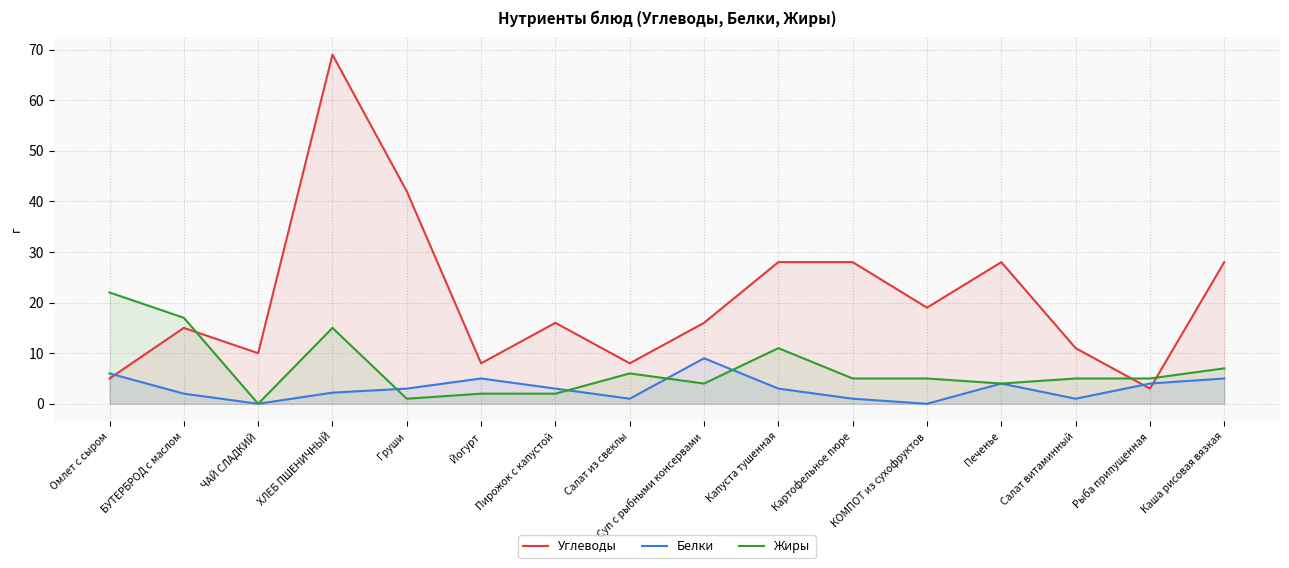

Reading left to right, extract all data points from this chart.

Углеводы: Омлет с сыром=5.0	БУТЕРБРОД с маслом=15.0	ЧАЙ СЛАДКИЙ=10.0	ХЛЕБ ПШЕНИЧНЫЙ=69.0	Груши=42.0	Йогурт=8.0	Пирожок с капустой=16.0	Салат из свеклы=8.0	Суп с рыбными консервами=16.0	Капуста тушенная=28.0	Картофельное пюре=28.0	КОМПОТ из сухофруктов=19.0	Печенье=28.0	Салат витаминный=11.0	Рыба припущенная=3.0	Каша рисовая вязкая=28.0
Белки: Омлет с сыром=6.0	БУТЕРБРОД с маслом=2.0	ЧАЙ СЛАДКИЙ=0.0	ХЛЕБ ПШЕНИЧНЫЙ=2.2	Груши=3.0	Йогурт=5.0	Пирожок с капустой=3.0	Салат из свеклы=1.0	Суп с рыбными консервами=9.0	Капуста тушенная=3.0	Картофельное пюре=1.0	КОМПОТ из сухофруктов=0.0	Печенье=4.0	Салат витаминный=1.0	Рыба припущенная=4.0	Каша рисовая вязкая=5.0
Жиры: Омлет с сыром=22.0	БУТЕРБРОД с маслом=17.0	ЧАЙ СЛАДКИЙ=0.0	ХЛЕБ ПШЕНИЧНЫЙ=15.0	Груши=1.0	Йогурт=2.0	Пирожок с капустой=2.0	Салат из свеклы=6.0	Суп с рыбными консервами=4.0	Капуста тушенная=11.0	Картофельное пюре=5.0	КОМПОТ из сухофруктов=5.0	Печенье=4.0	Салат витаминный=5.0	Рыба припущенная=5.0	Каша рисовая вязкая=7.0